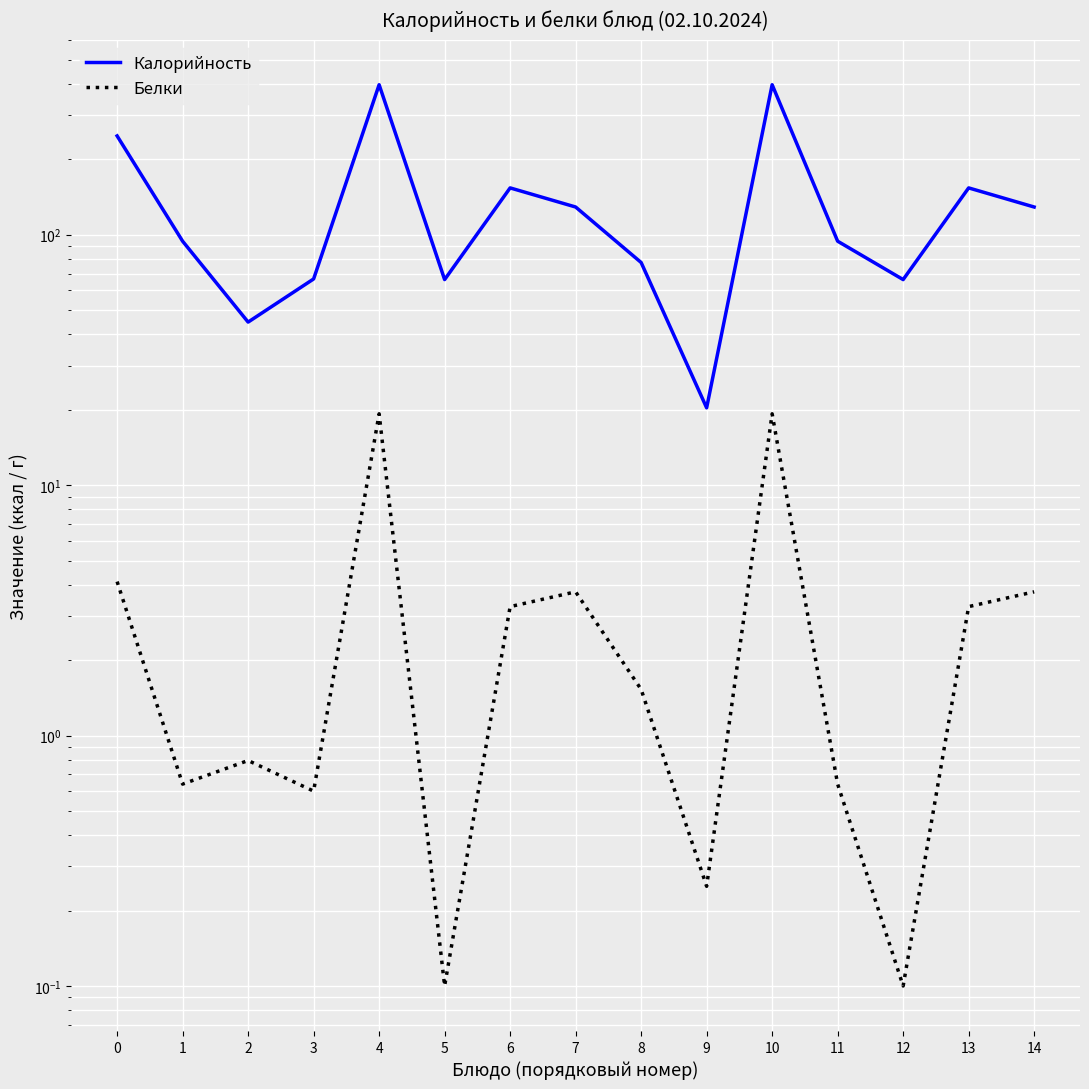

Reading left to right, transcribe all the data shown in this chart.

Калорийность: 0=248.1	1=94.2	2=44.8	3=66.6	4=397.2	5=66.2	6=153.8	7=129.1	8=77.5	9=20.4	10=397.2	11=94.2	12=66.2	13=153.8	14=129.1
Белки: 0=4.1	1=0.6	2=0.8	3=0.6	4=19.3	5=0.1	6=3.3	7=3.8	8=1.5	9=0.2	10=19.3	11=0.6	12=0.1	13=3.3	14=3.8